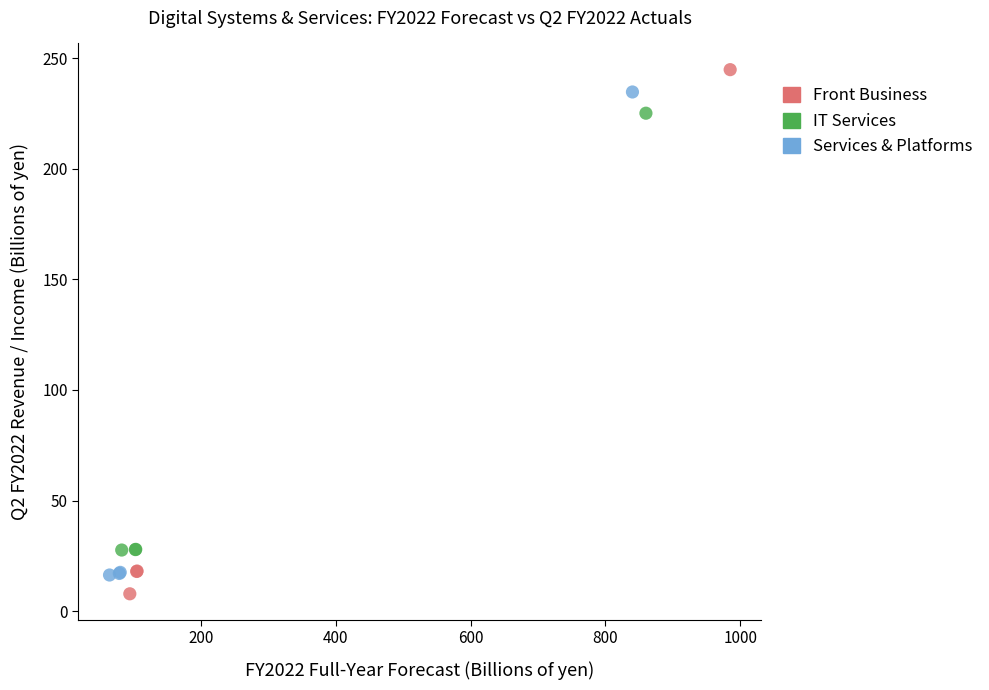

Which series has the widest spread of Y values?

Front Business